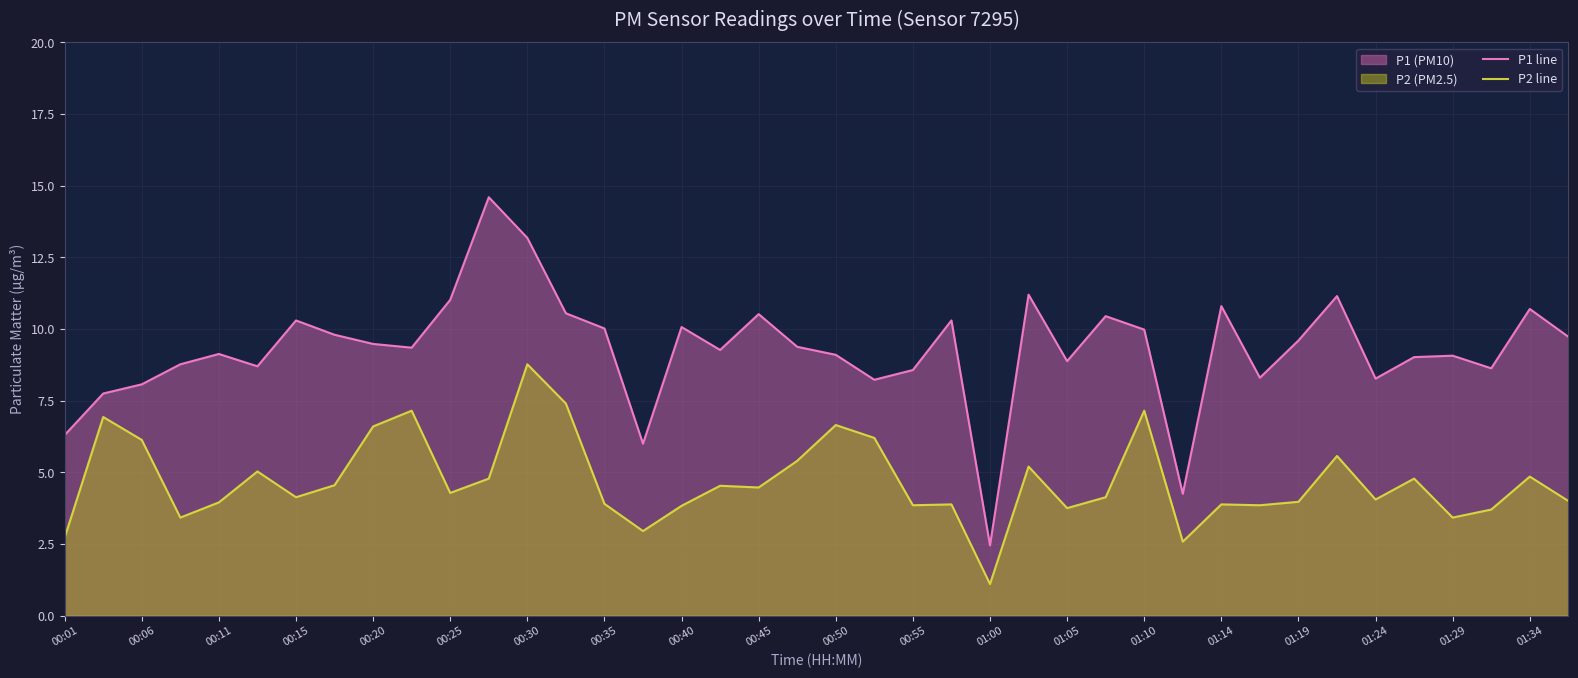

At which label does P2 line reach its peak?

00:30